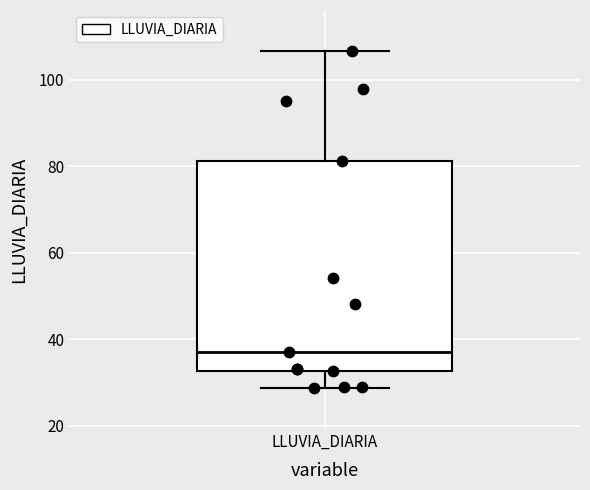

Read this box plot against the y-axis: the position of the median line, the range covered by the box, and the ends of both whiskers. The values are not printed on the chart, so give them approximately, as read against the axis.

median 38, box 32 to 82, whiskers 28 to 106